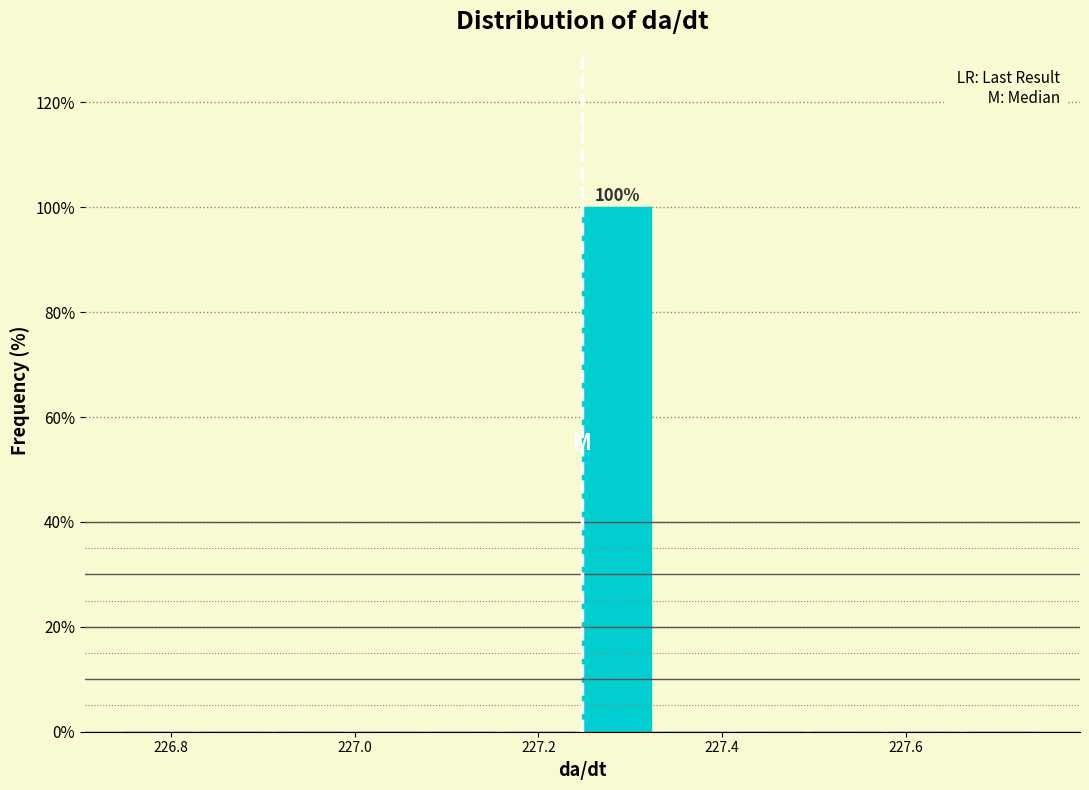

Which range on the x-axis has the tallest bar?

227.24 to 227.34